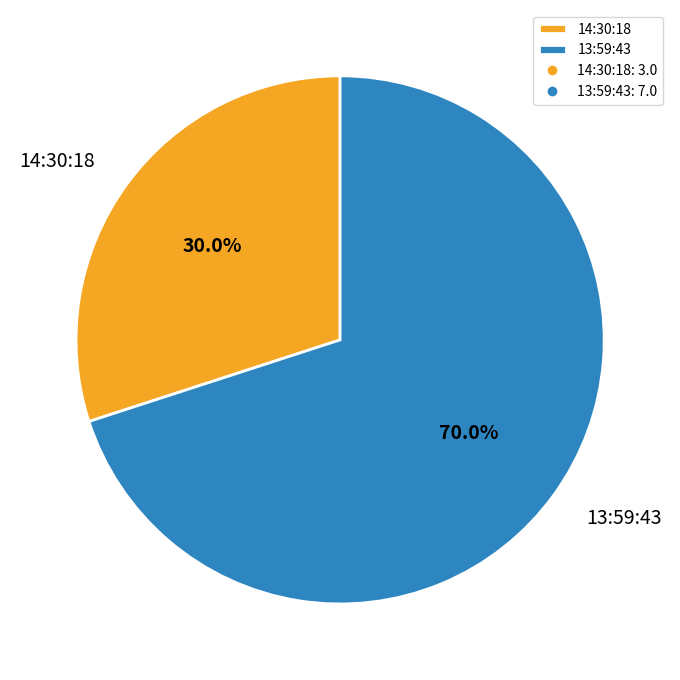

What percentage is the 14:30:18 slice, to the nearest percent?

30%